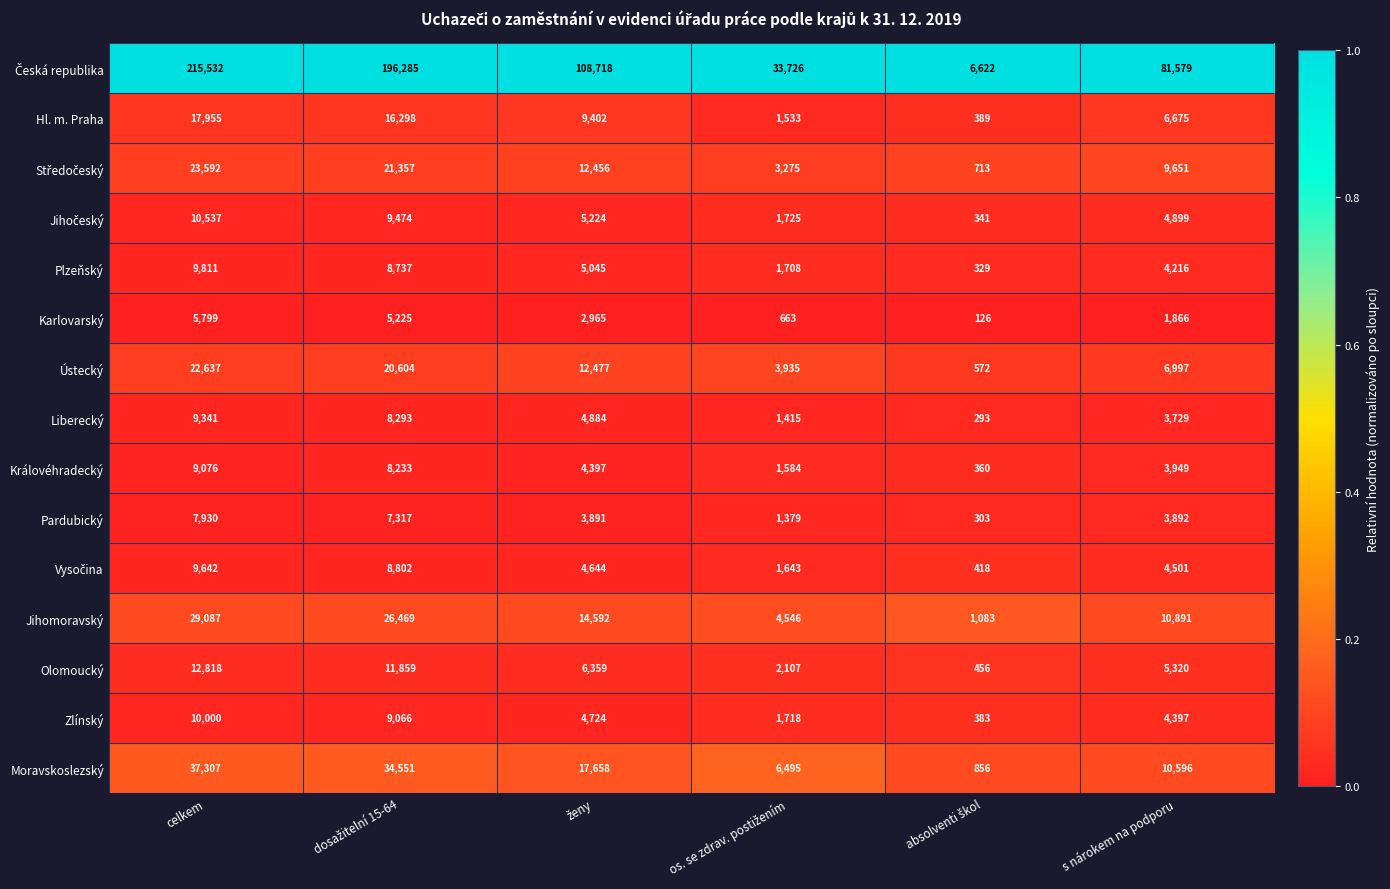

At which category is the sum across all series the highest?

celkem